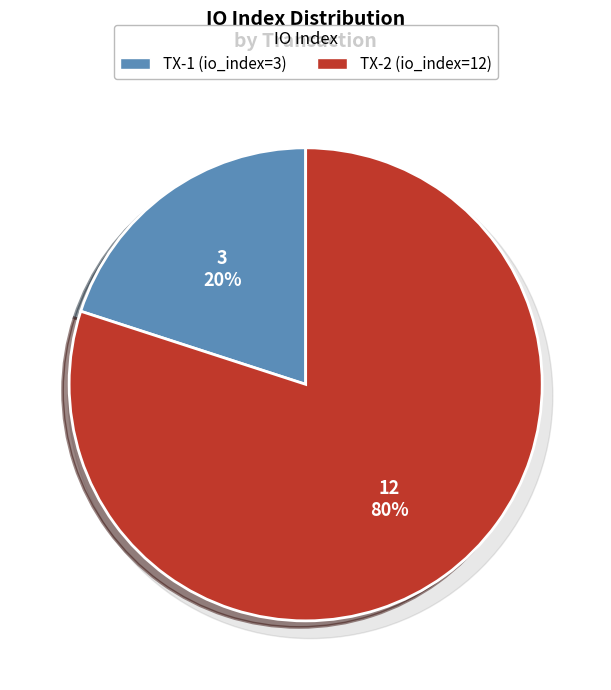

To the nearest percent, what is the average slice percentage?

50%